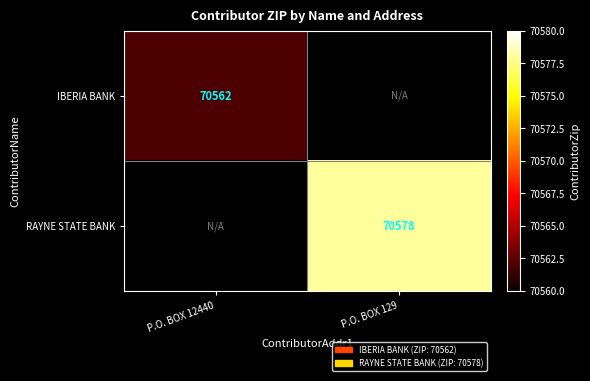

The value of RAYNE STATE BANK at P.O. BOX 129 is 104899. True or false?

False